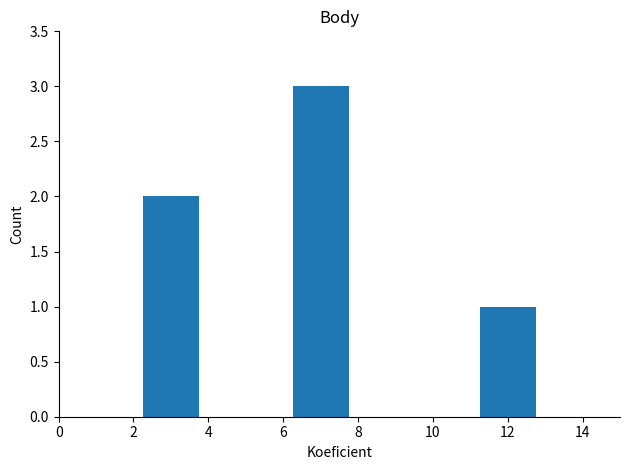

What is the ratio of the value at 6 to the value at 2?

1.5